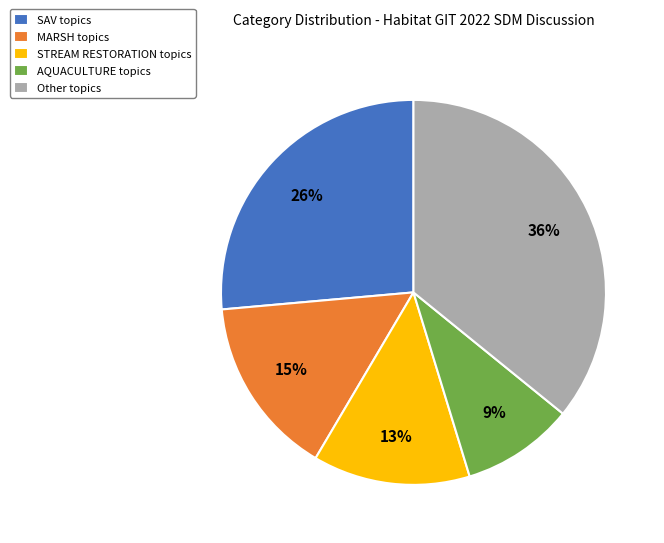

Which category has the biggest portion of the pie?

Other topics